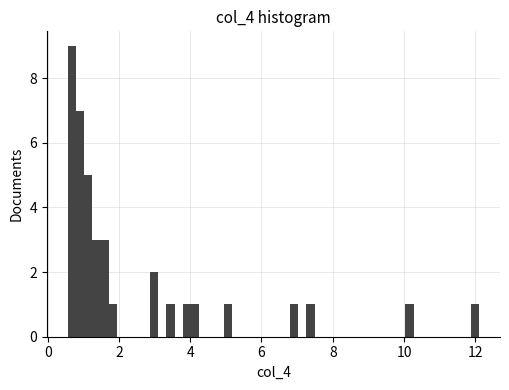

Around what value on the x-axis is the tallest bar? Give the approximate position of its centre, as read against the axis.

0.6